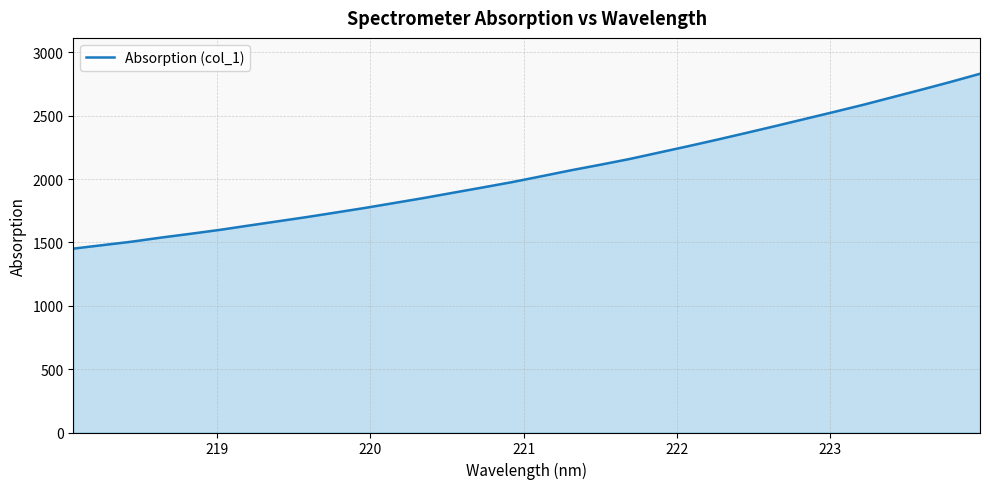

What is the smallest value displayed?

1451.4